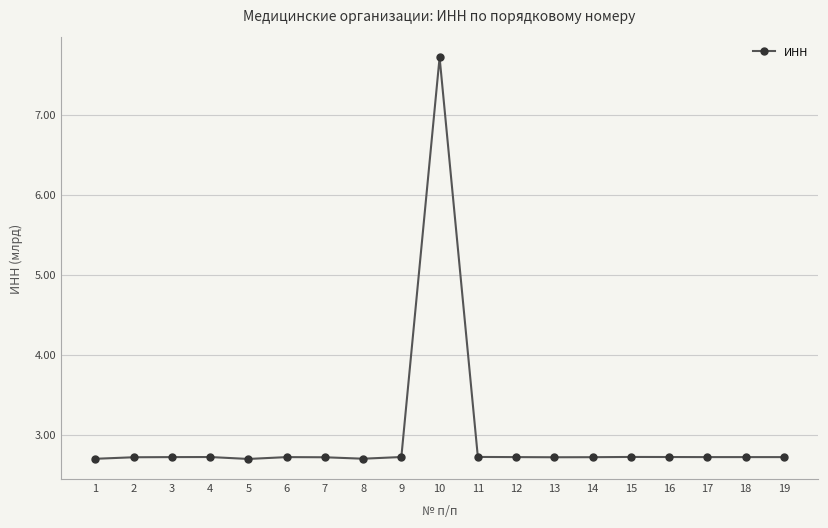

True or false: there are more than 1 points higher than both neighbors.

True